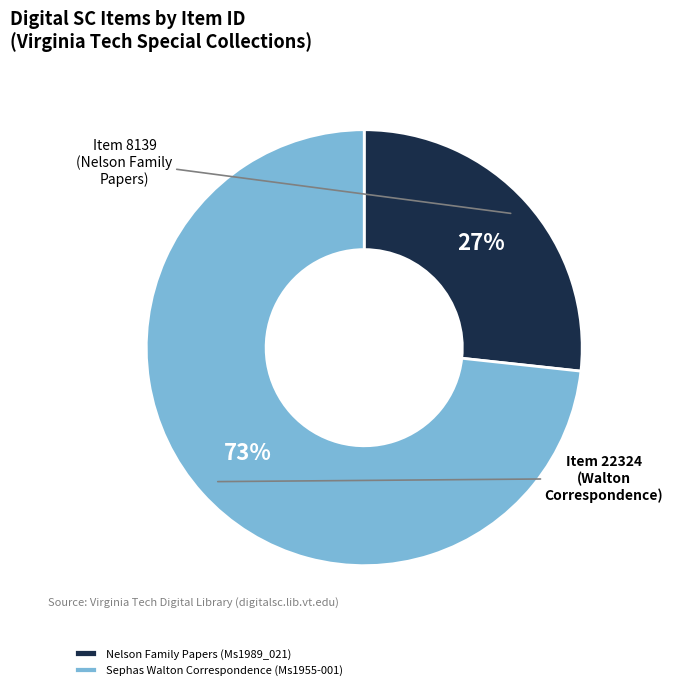

How many slices are in this pie chart?

2